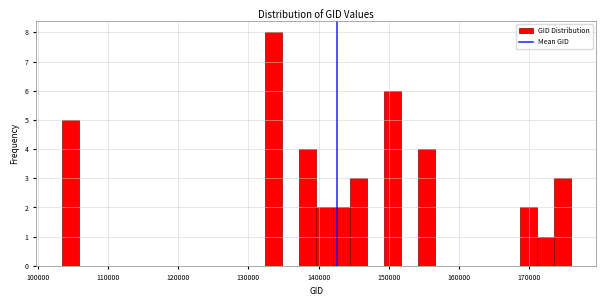

Around what value on the x-axis is the tallest bar? Give the approximate position of its centre, as read against the axis.

134000